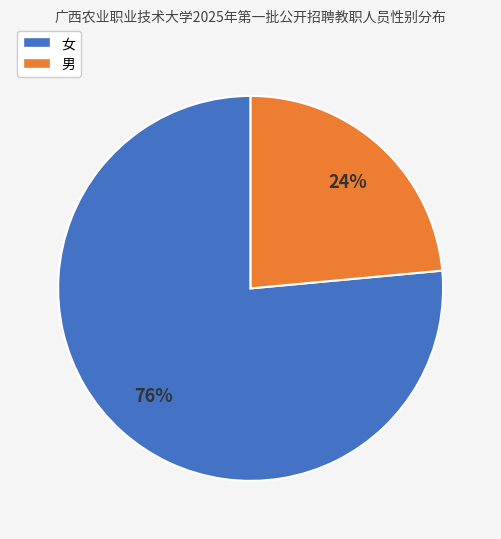

Is it true that 男 is 24% of the pie?

True